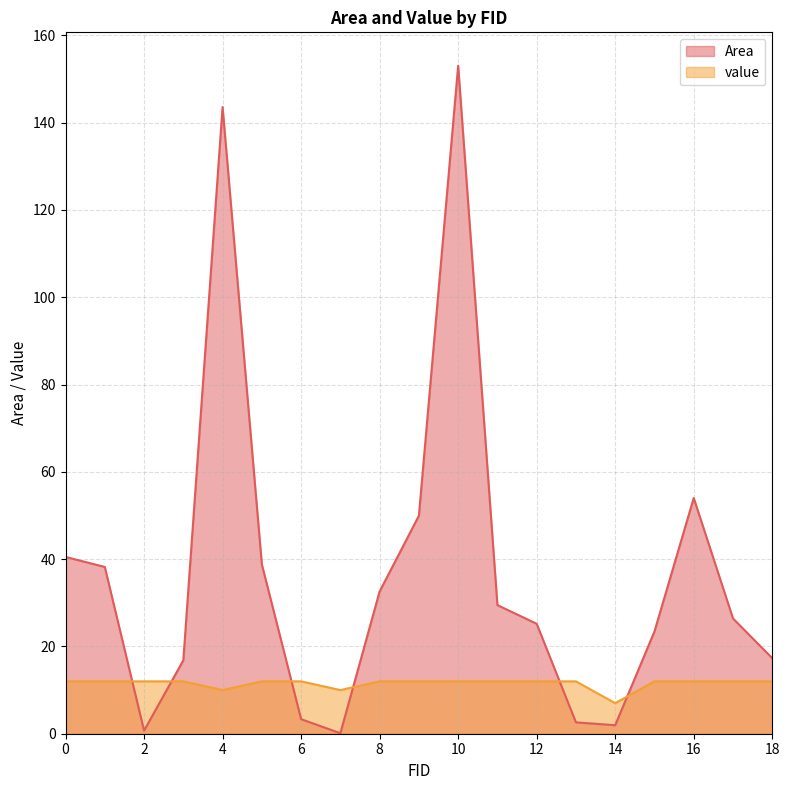

True or false: Area has more than 1 interior local peaks.

True